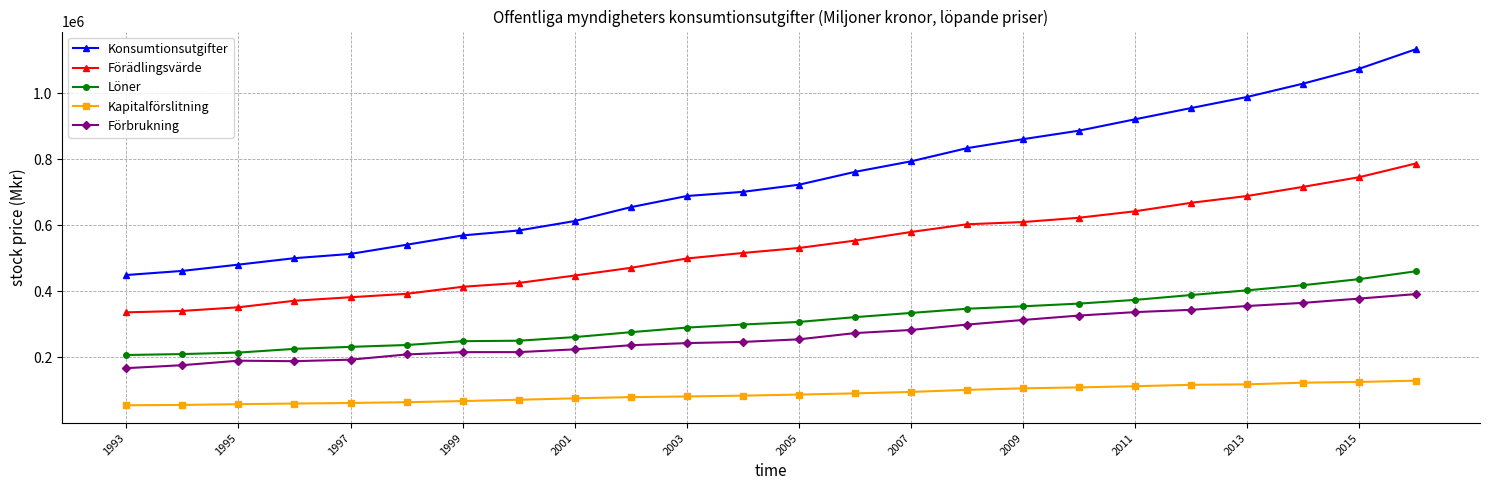

List the series in order of their peak value, lowest first.

Kapitalförslitning, Förbrukning, Löner, Förädlingsvärde, Konsumtionsutgifter